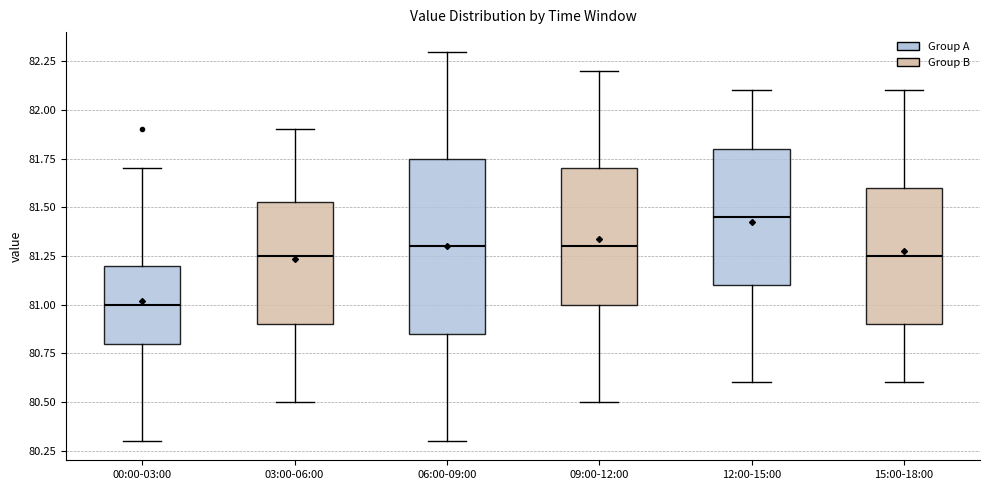

Where is the lower edge of the box for 09:00-12:00 on the y-axis? The values are not printed on the chart, so give them approximately, as read against the axis.

81.00